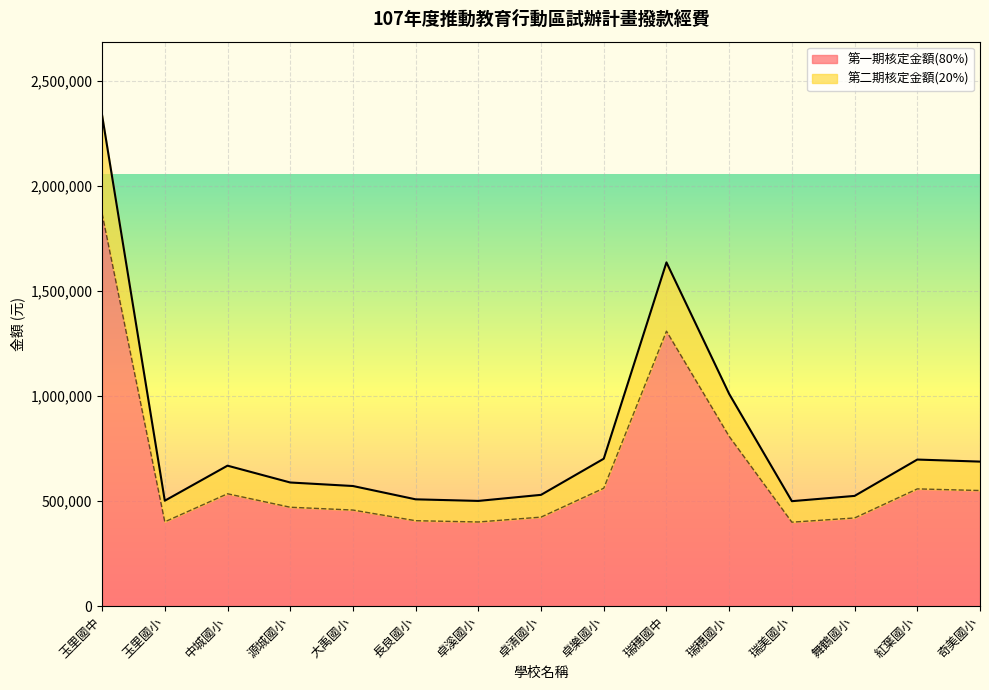

True or false: 第一期核定金額(80%) and 第二期核定金額(20%) cross at least once.

False